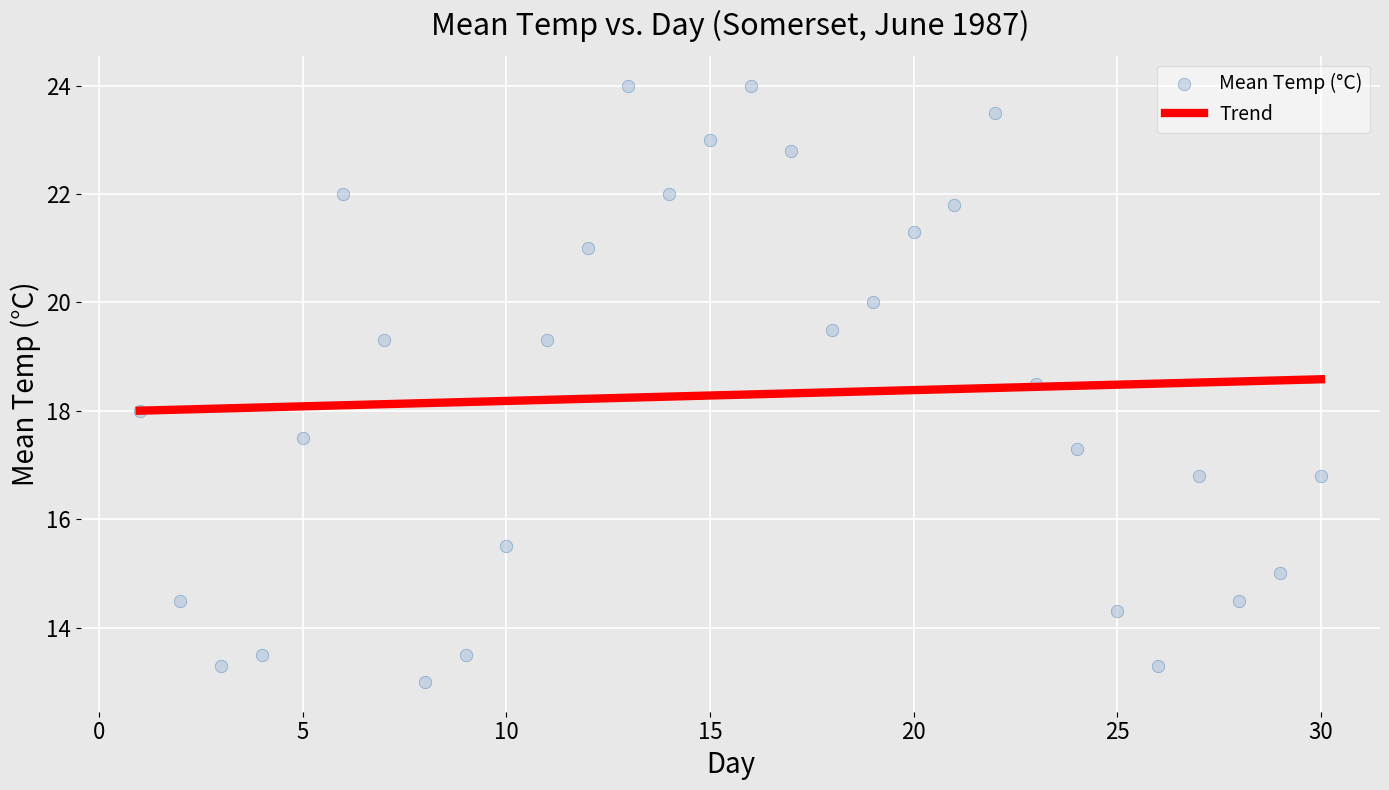

What is the range of X values (max minus min)?

29.0